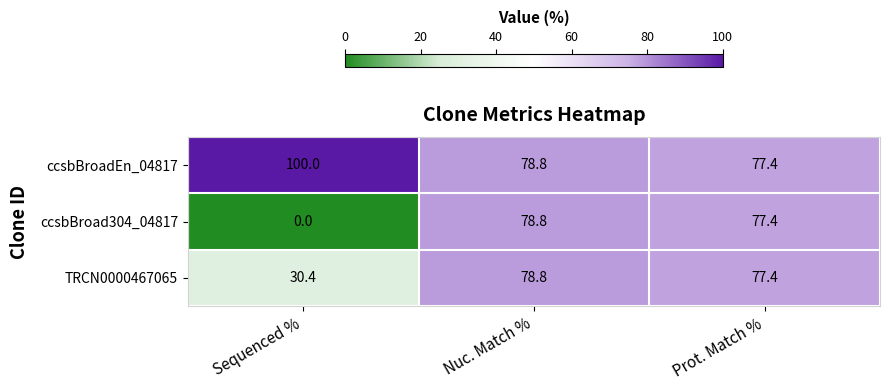

At how many categories does at least one series exceed 5?

3